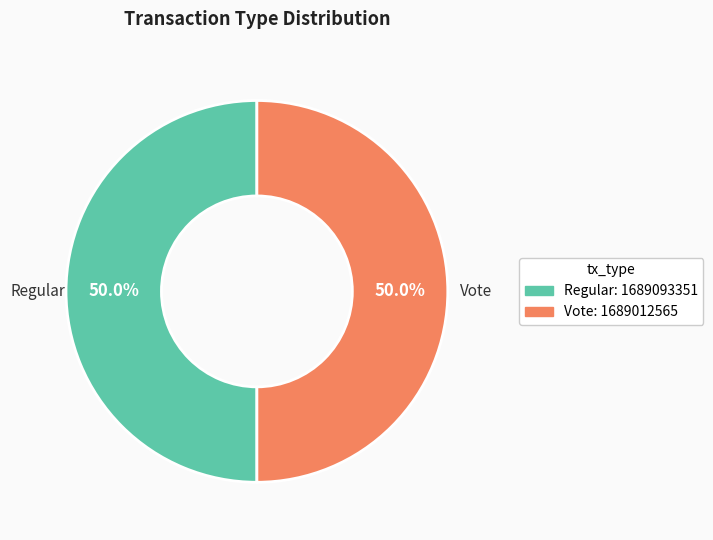

To the nearest percent, what is the average slice percentage?

50%